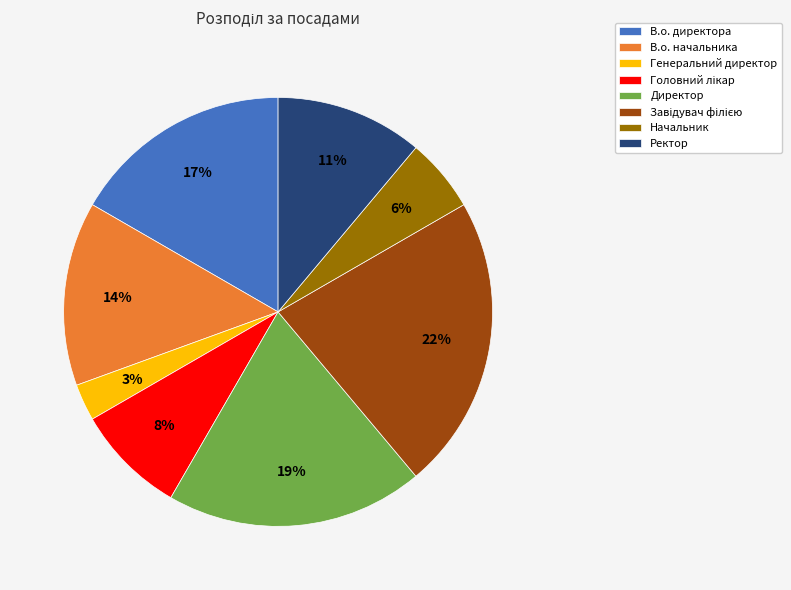

Which category has the smallest portion of the pie?

Генеральний директор